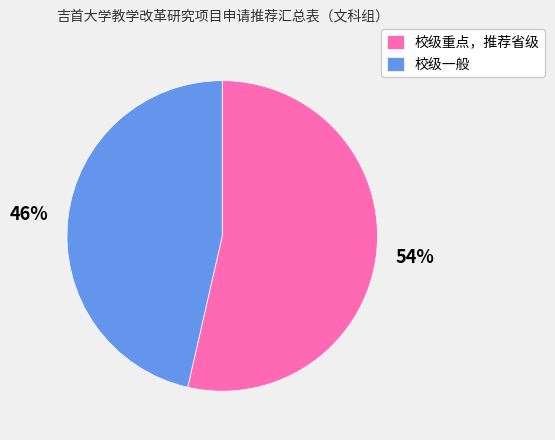

Approximately how many times larger is the value at 校级一般 compared to 校级重点，推荐省级?

0.9